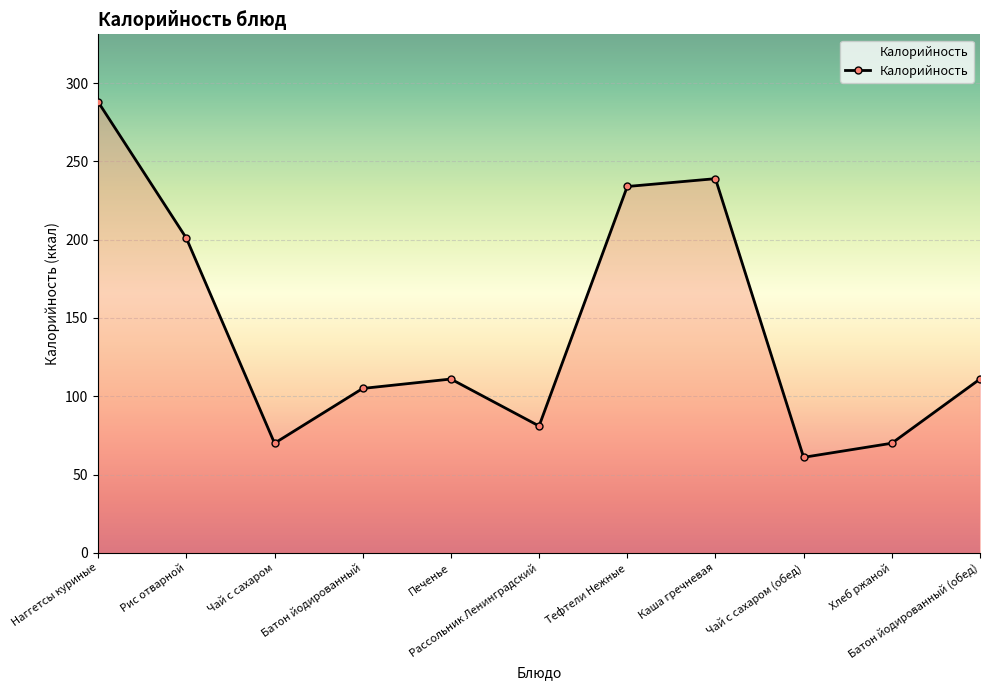

What is the label of the 9th point from the left?

Чай с сахаром (обед)